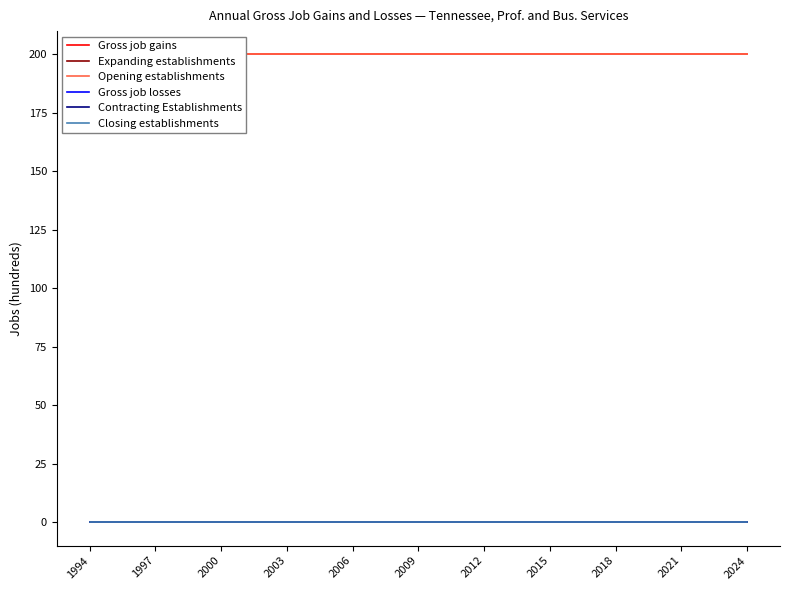

Is the value of Gross job gains at 30 greater than the value of Contracting Establishments at 2009?

Yes